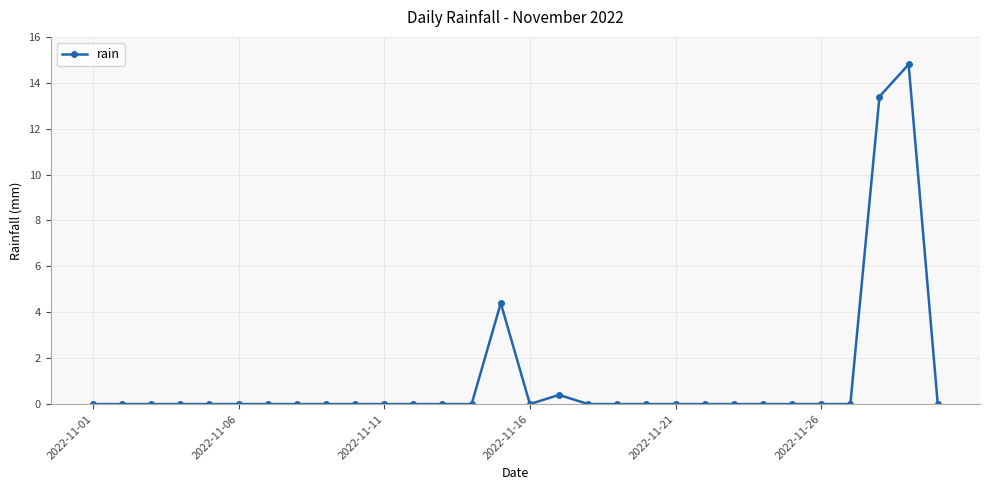

True or false: the data has more than 0 interior local peaks.

True